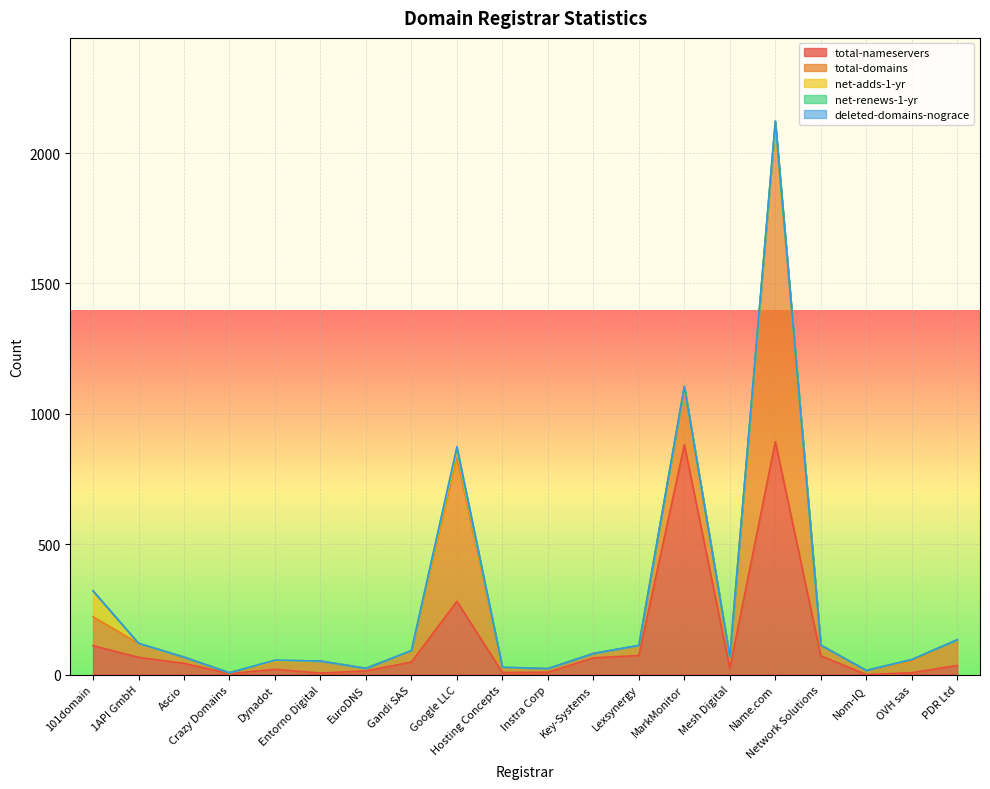

What is the label of the 1st point from the right?

PDR Ltd